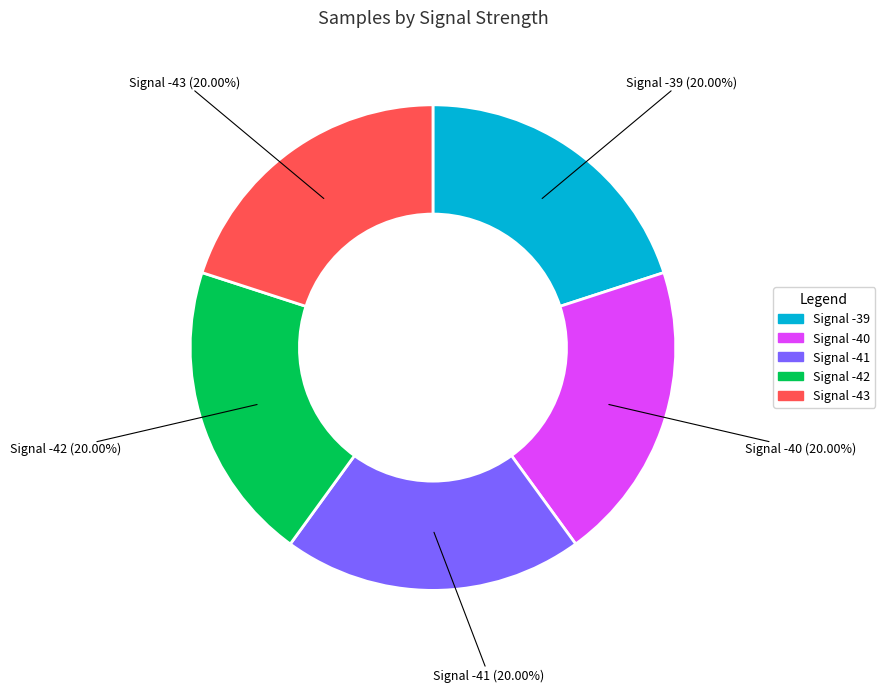

To the nearest percent, what is the average slice percentage?

20%